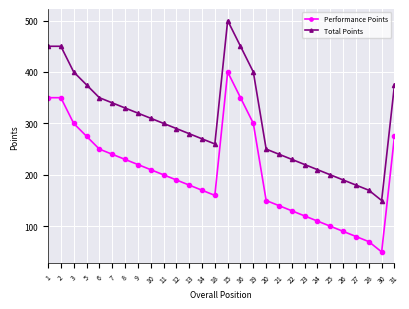

Which category has the lowest value in the Performance Points series?

30